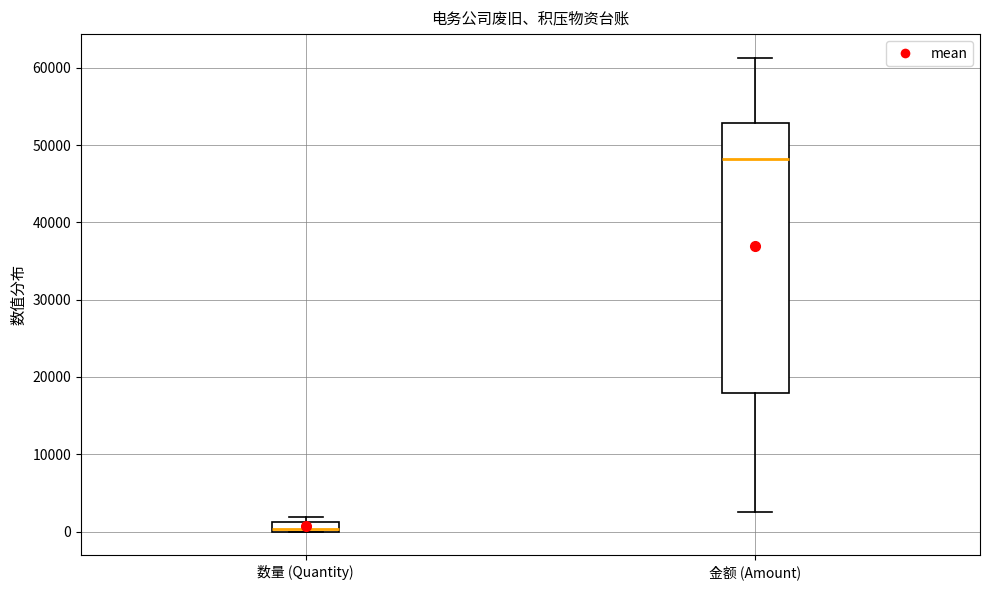

Which box is the tallest, from its lower edge to its upper edge?

金额 (Amount)